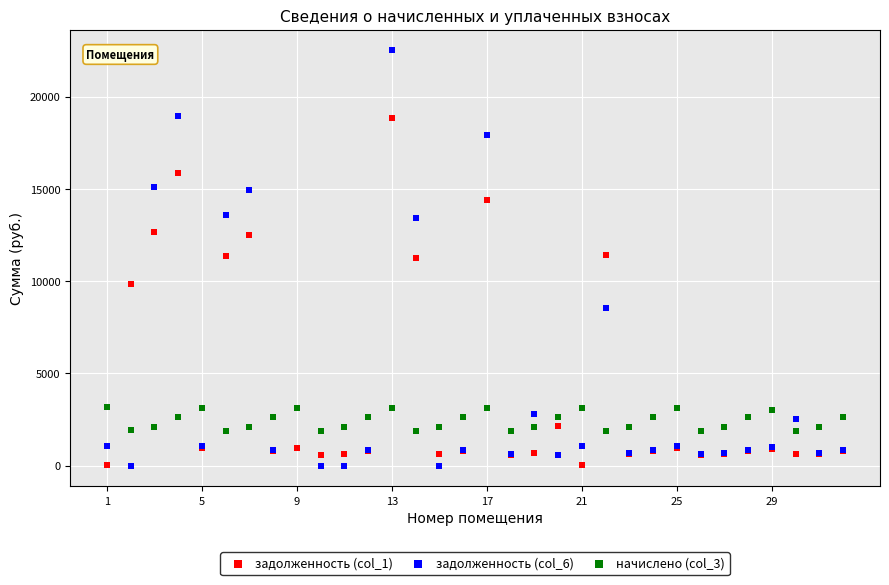

Which series has the widest spread of Y values?

задолженность (col_6)